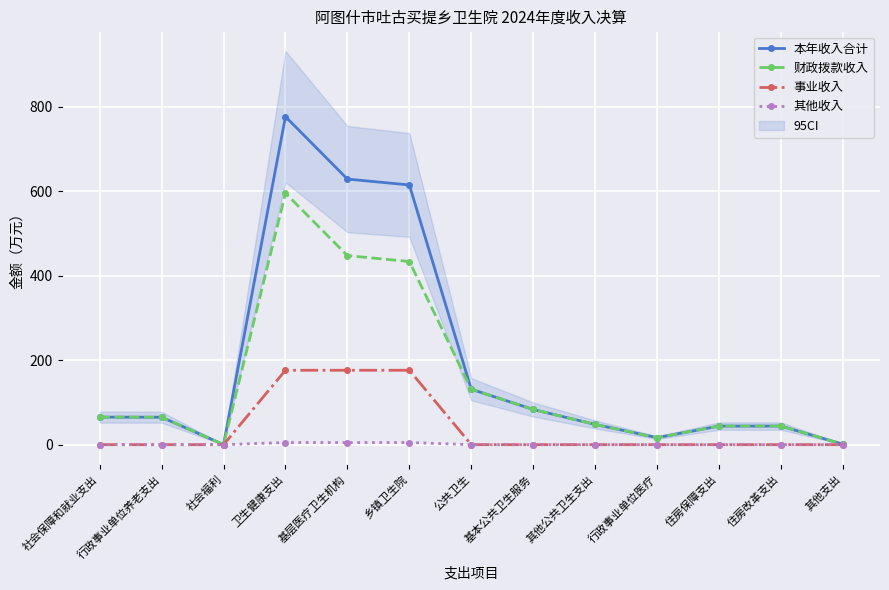

True or false: 本年收入合计 and 其他收入 intersect in this chart.

False